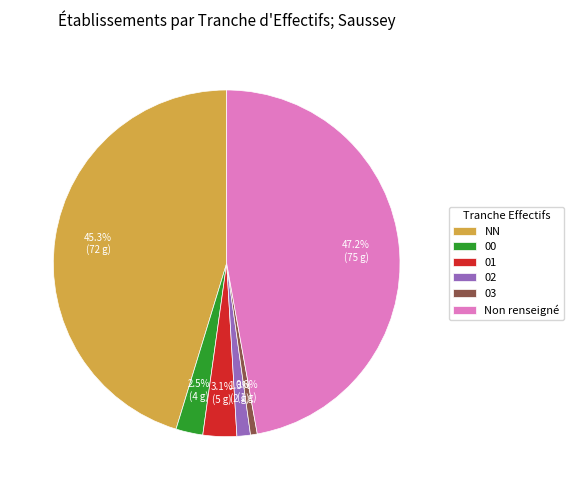

Rank the categories by value from highest to lowest.

Non renseigné, NN, 01, 00, 02, 03